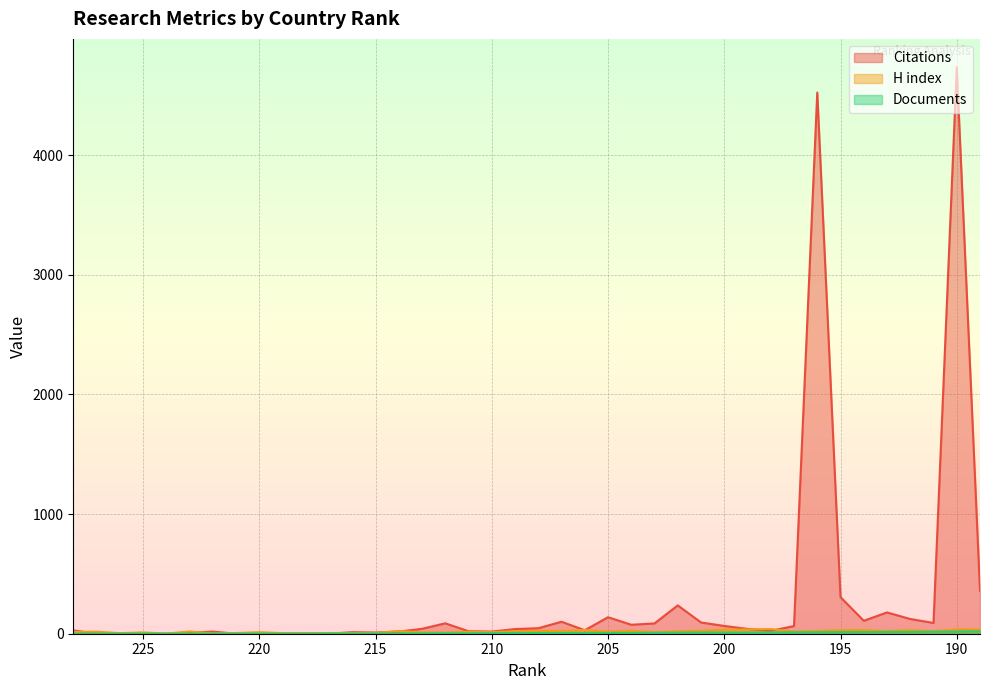

Rank the categories by Citations value from highest to lowest.

190, 196, 189, 195, 202, 193, 205, 192, 194, 207, 201, 191, 212, 203, 204, 200, 197, 208, 213, 199, 209, 206, 228, 198, 211, 222, 214, 210, 216, 215, 223, 220, 226, 225, 218, 227, 224, 221, 219, 217